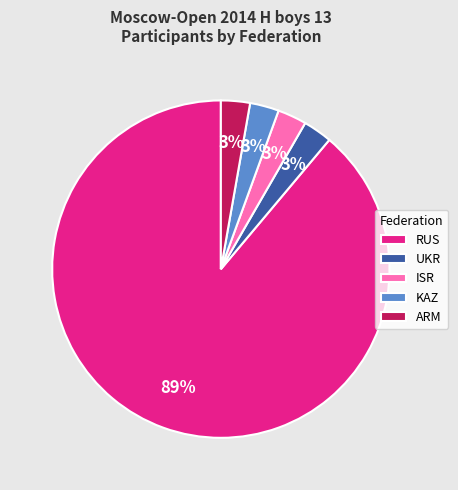

To the nearest percent, what is the combined percentage of ARM and ISR?

6%